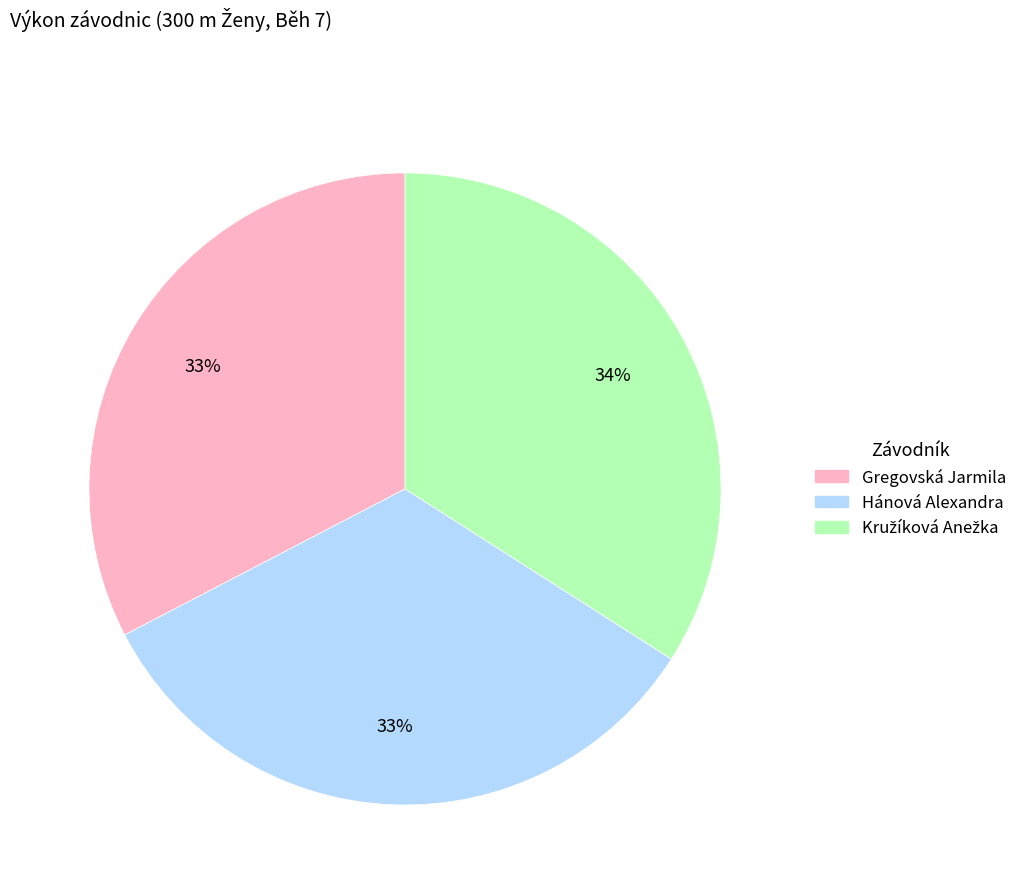

Approximately how many times larger is the value at Hánová Alexandra compared to Gregovská Jarmila?

1.0